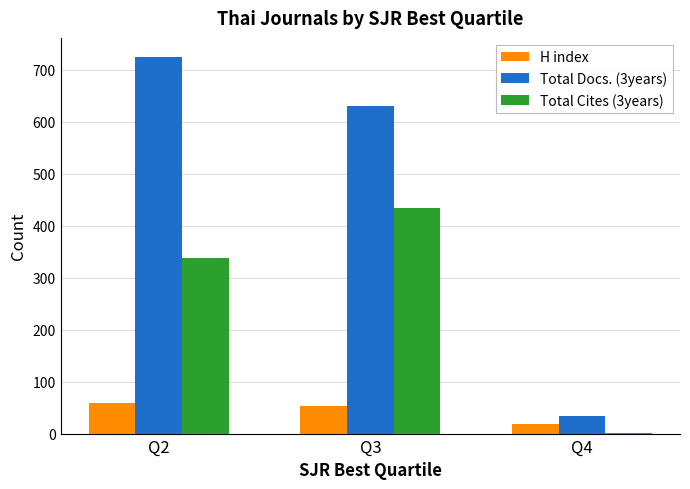

Reading left to right, list all the values displayed in this chart.

H index: Q2=58	Q3=53	Q4=19
Total Docs. (3years): Q2=725	Q3=630	Q4=34
Total Cites (3years): Q2=338	Q3=434	Q4=2